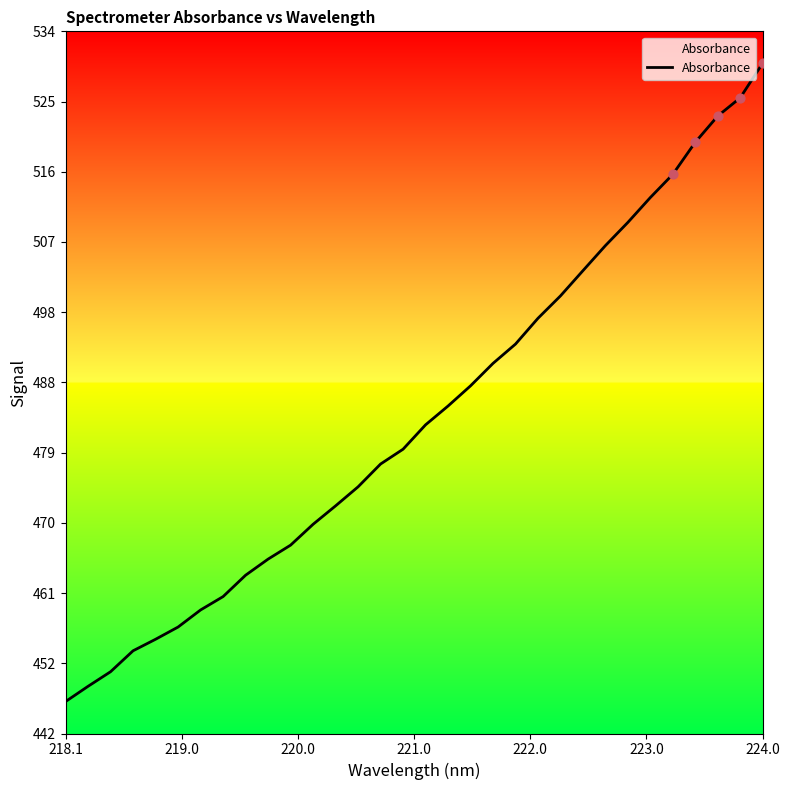

What is the minimum value shown in the chart?

446.6